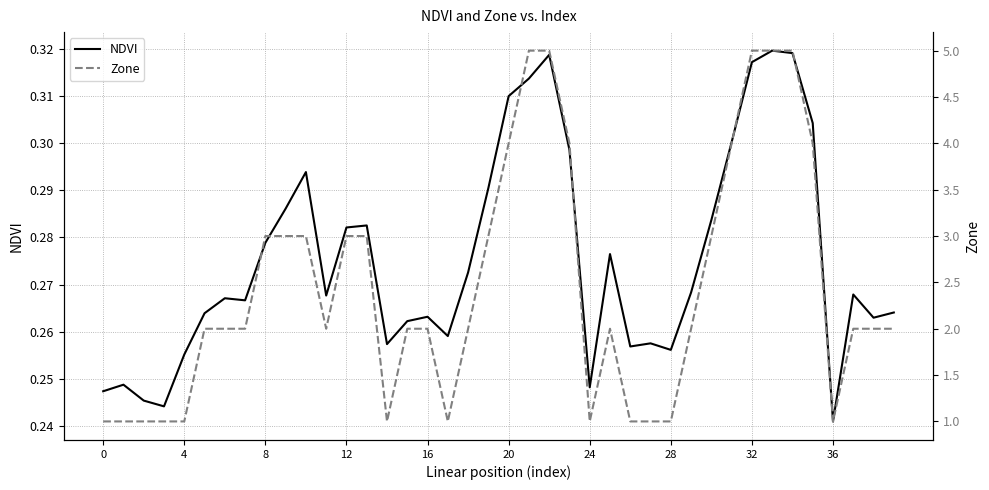

At which label does NDVI reach its minimum?

36